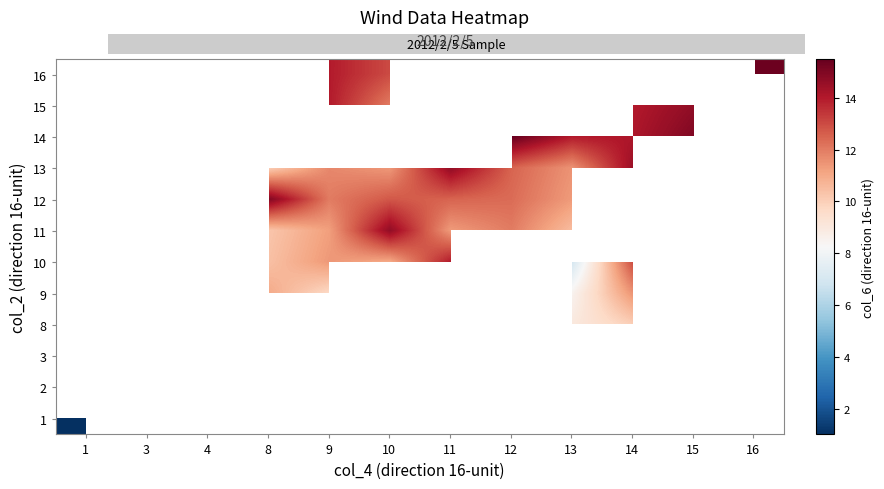

How many data points in 16 are less than 15?

2